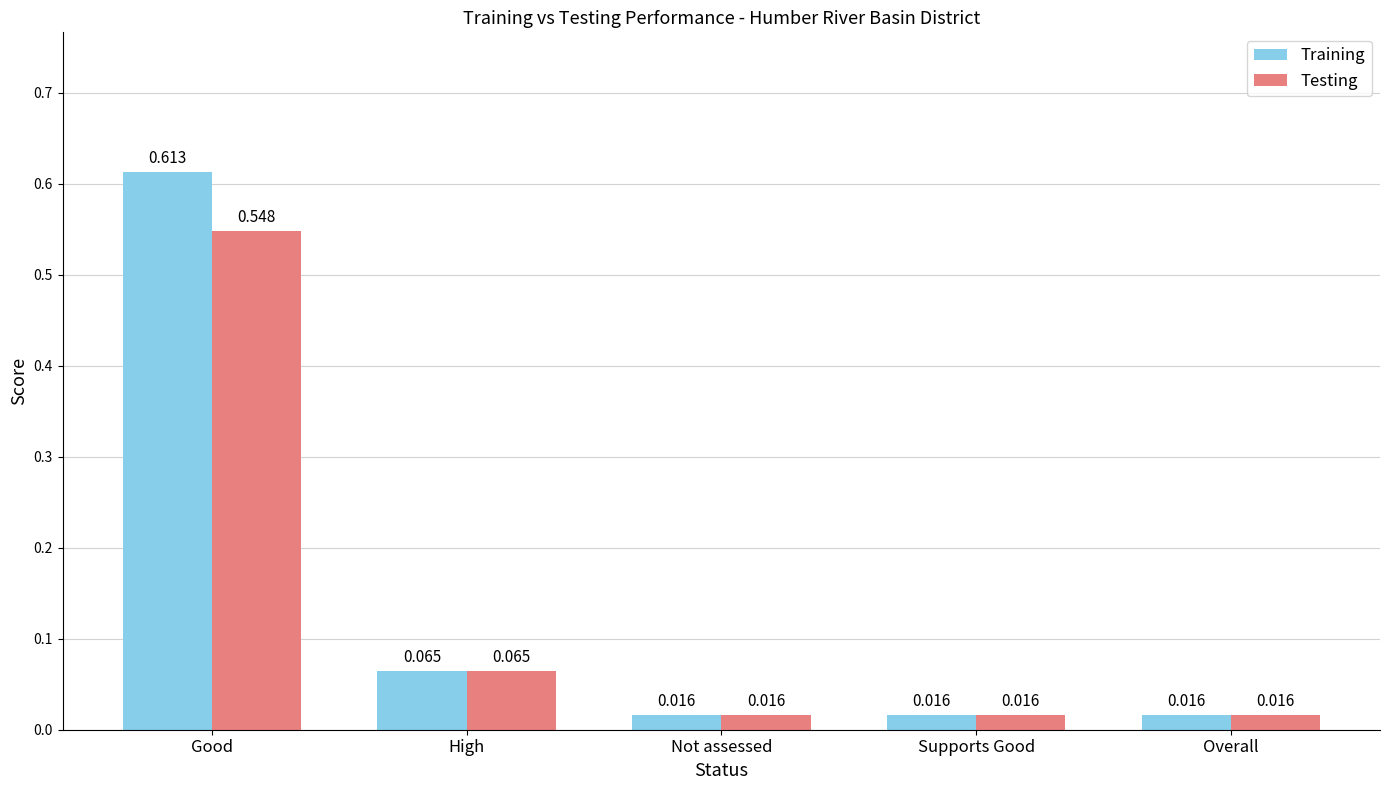

At which category does the chart reach its peak across all series?

Good